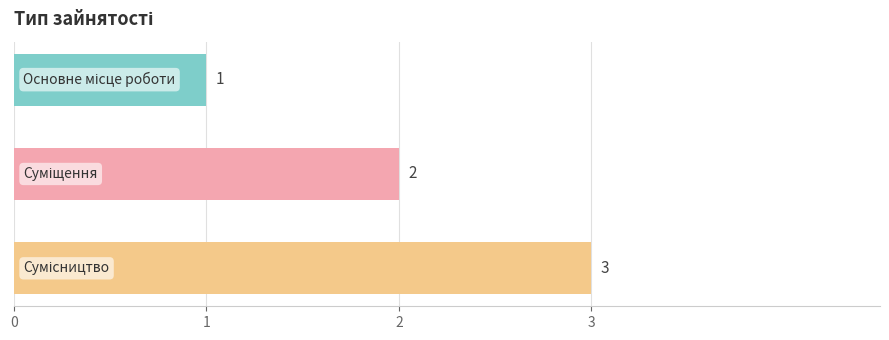

What is the sum of all values?

6